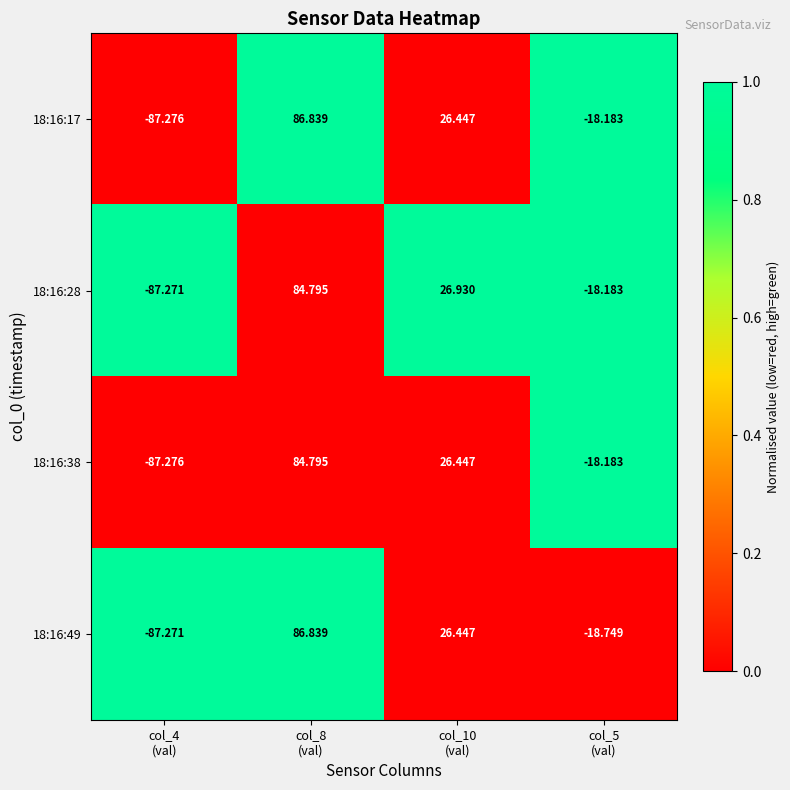

How many values in 18:16:38 are above zero?

2